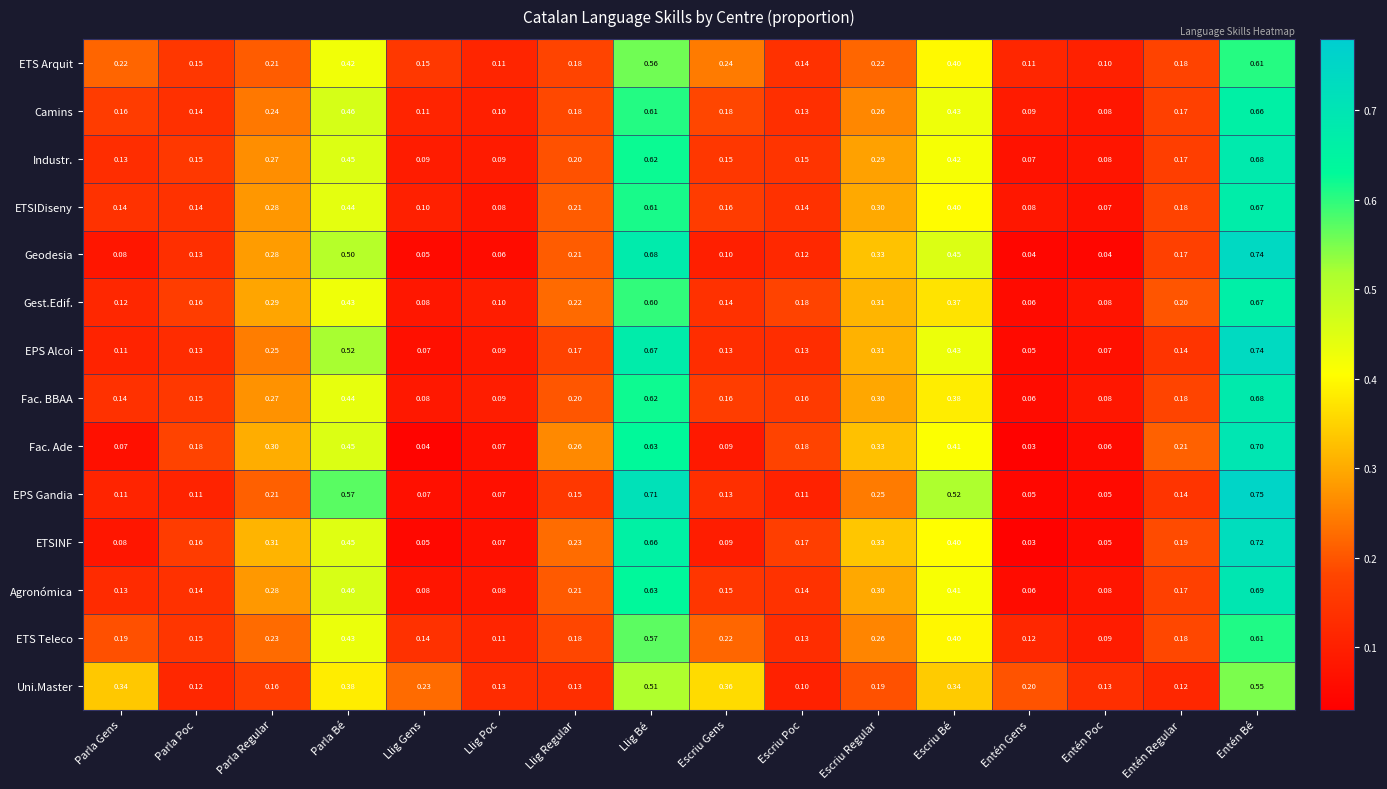

Is the value of Fac. Ade at Llig Poc greater than the value of ETS Arquit at Llig Regular?

No